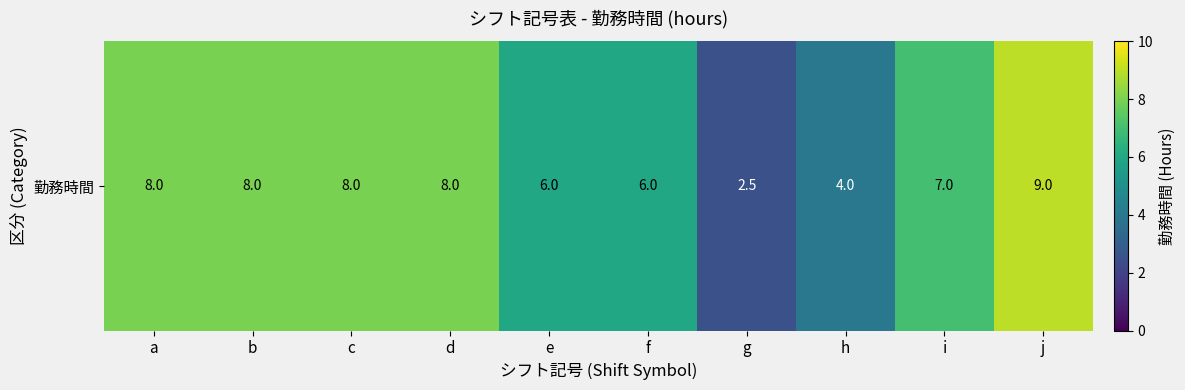

Which category has the highest value across all series?

j